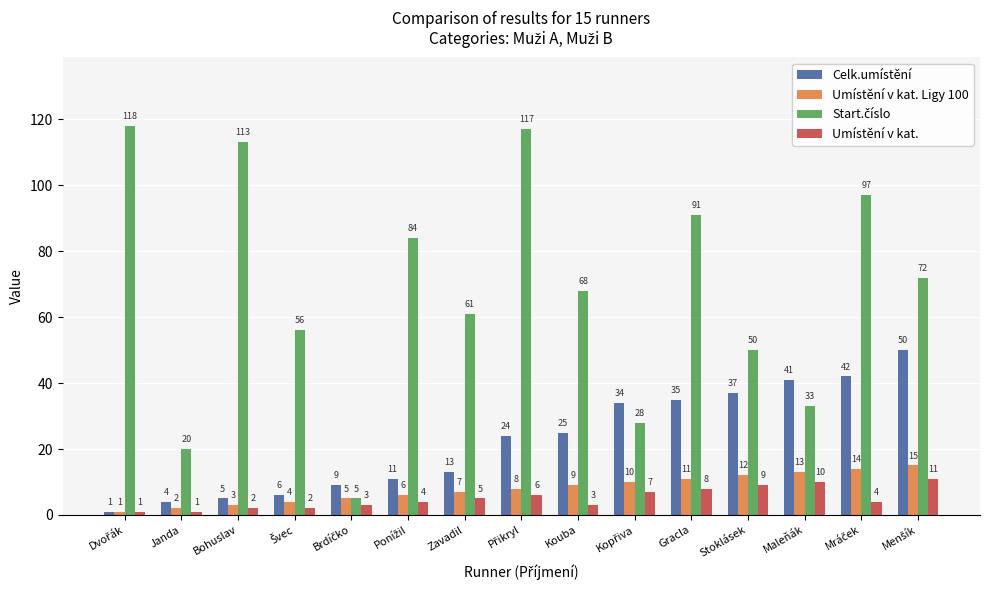

True or false: Umístění v kat. Ligy 100 has a value of 7 at Zavadil.

True